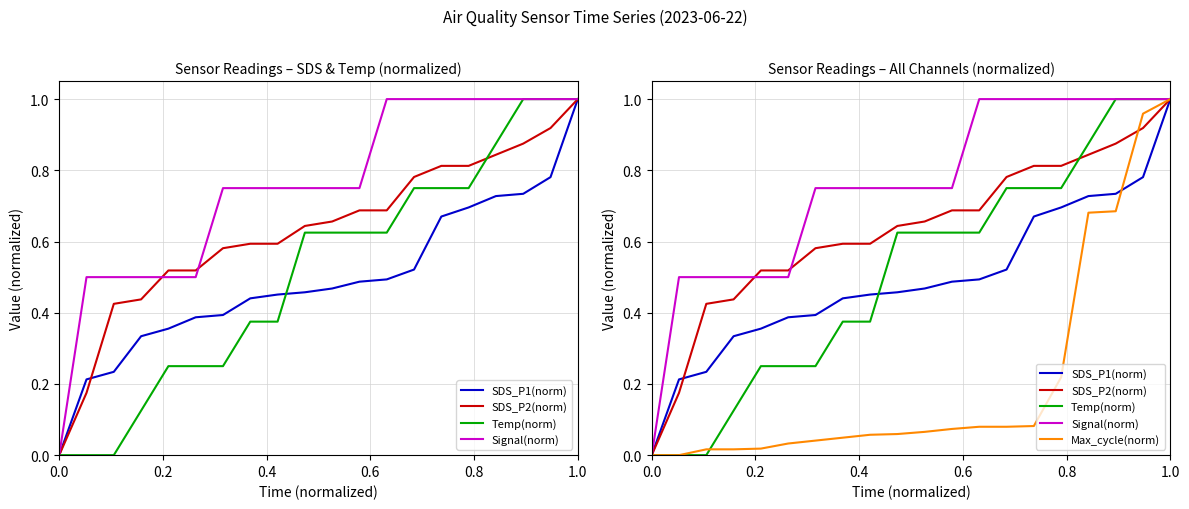

Does the chart have visible grid lines?

Yes